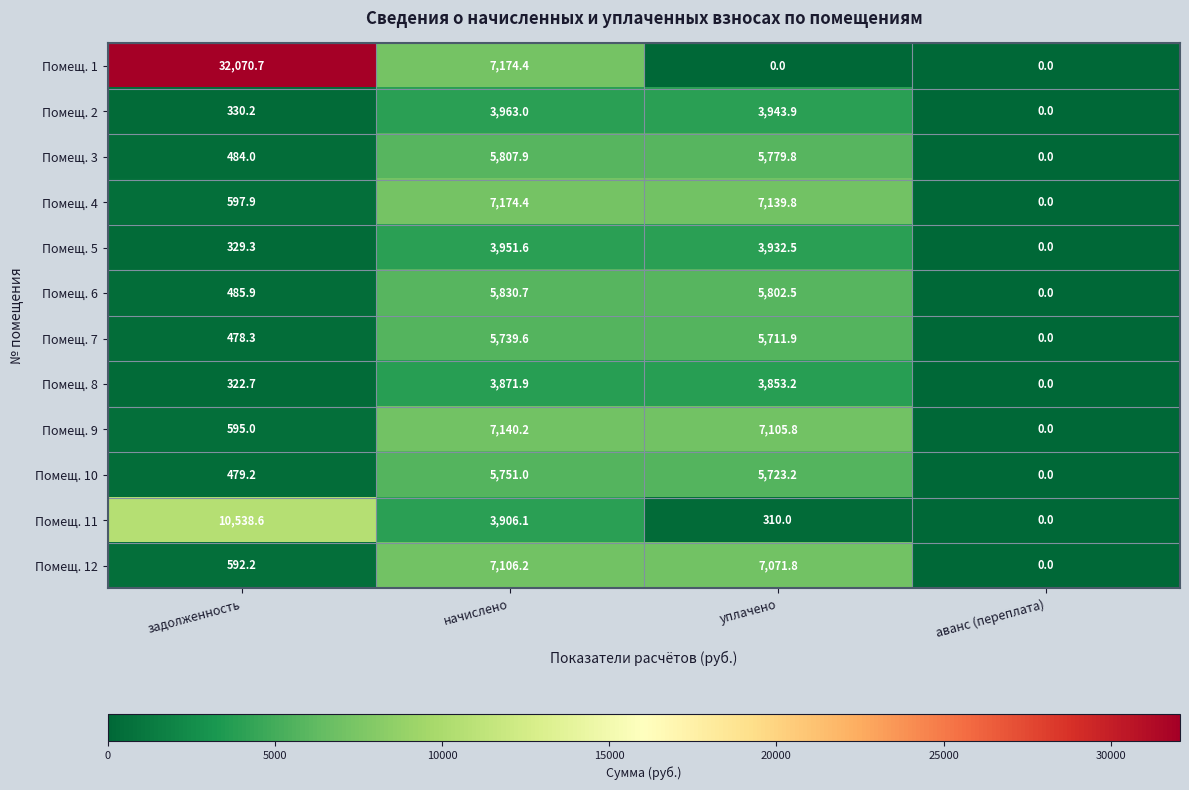

What is the difference between the maximum and minimum values in the Помещ. 3 series?

5807.9